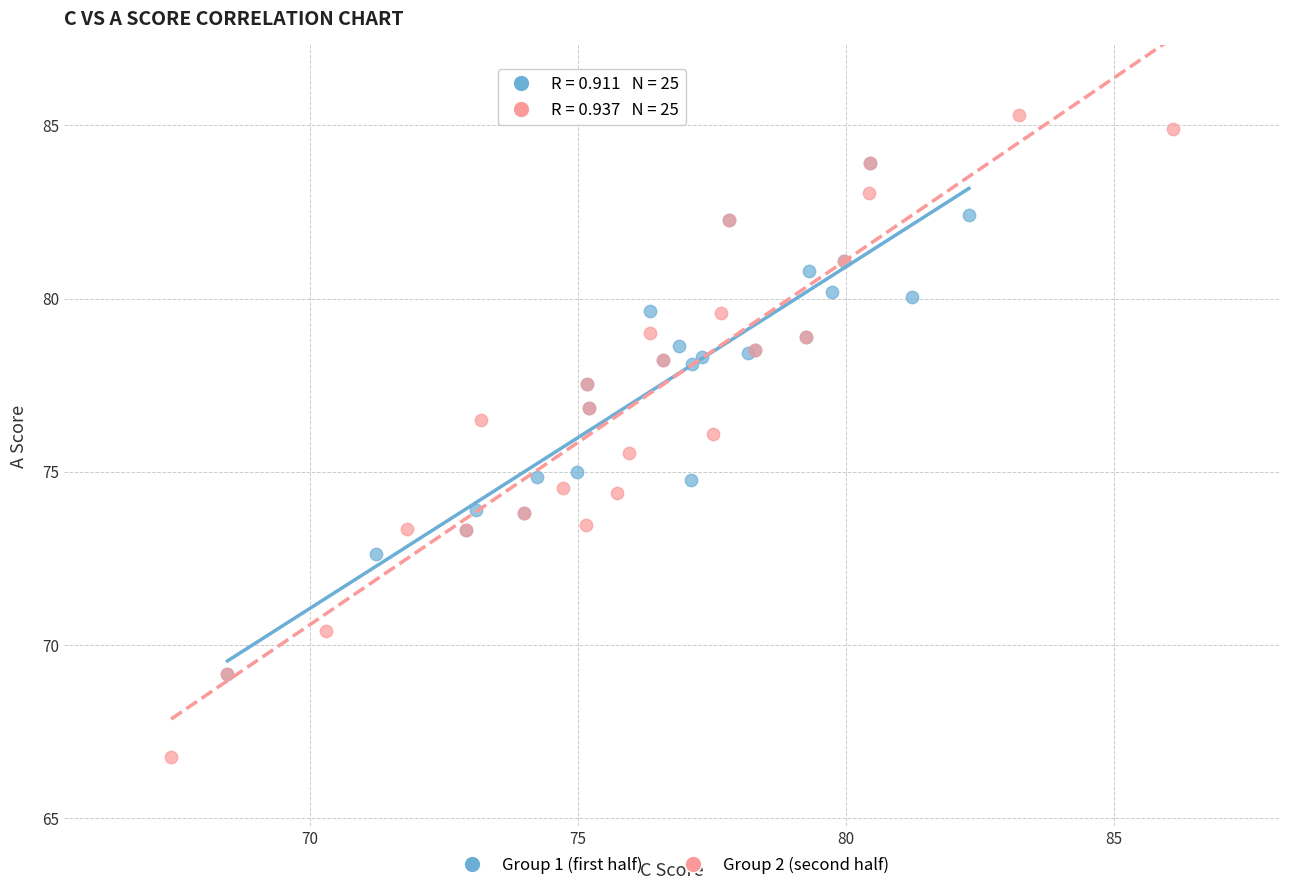

Which series has the largest Y range (max minus min)?

Group 2 (second half)